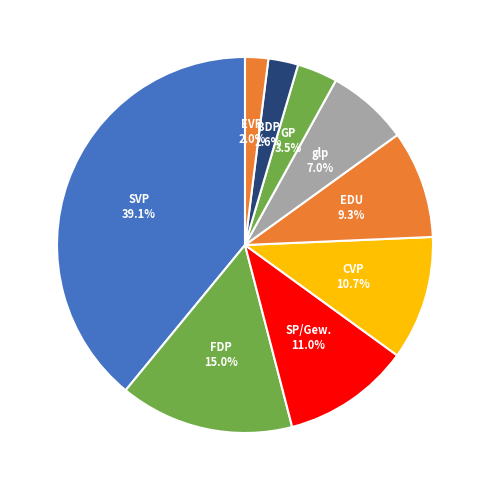

Is there a majority slice in this chart?

No